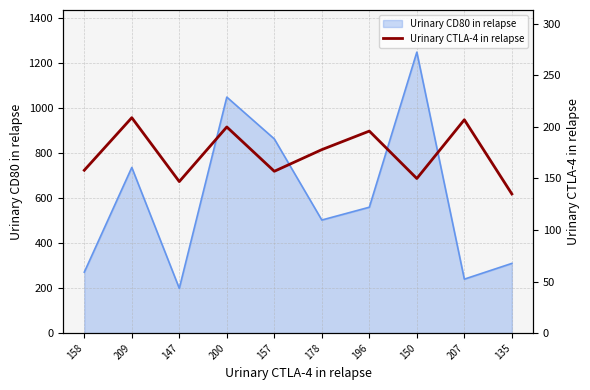

The value at 157 is 74. True or false?

False